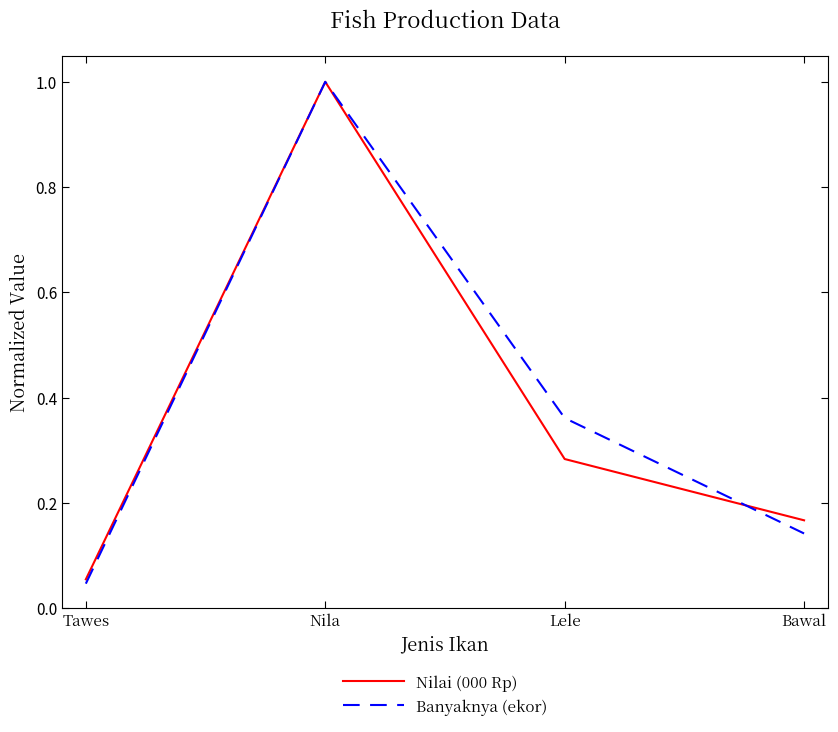

At Lele, list the series in order from smallest to largest.

Nilai (000 Rp), Banyaknya (ekor)